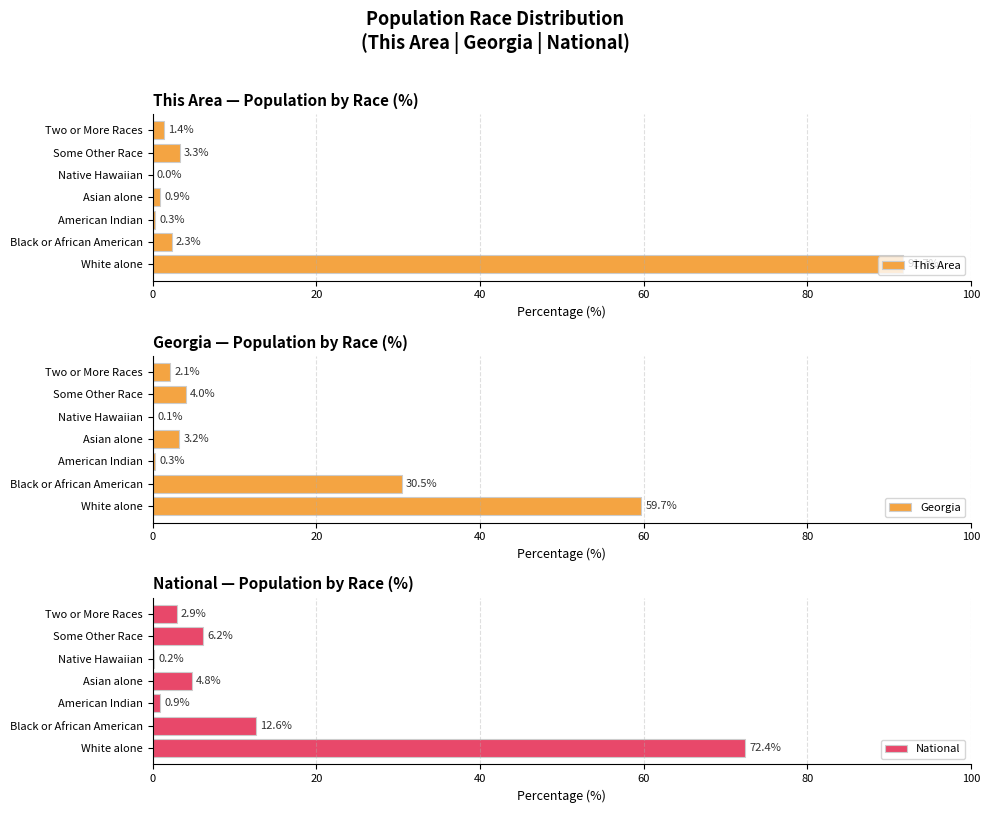

Are the bars grouped side by side (vs. stacked)?

Yes